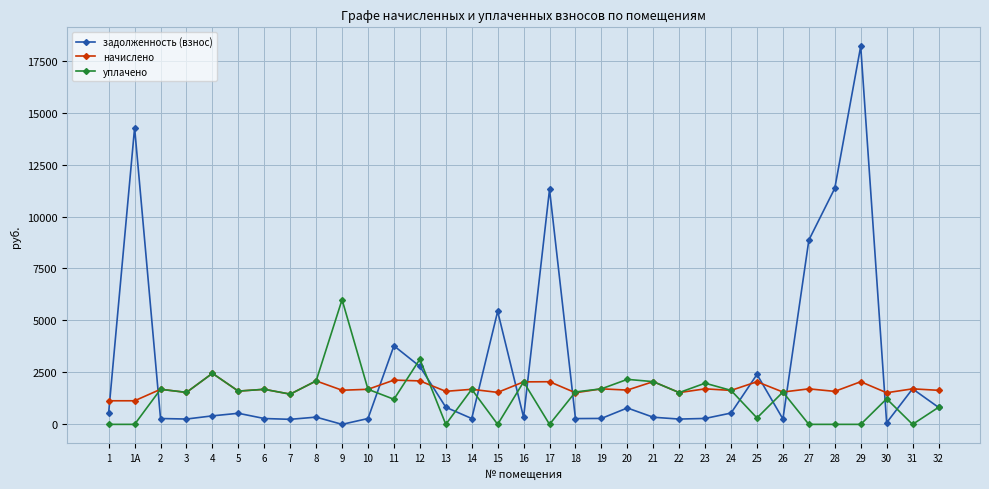

What is the maximum value shown in the chart?

18191.3